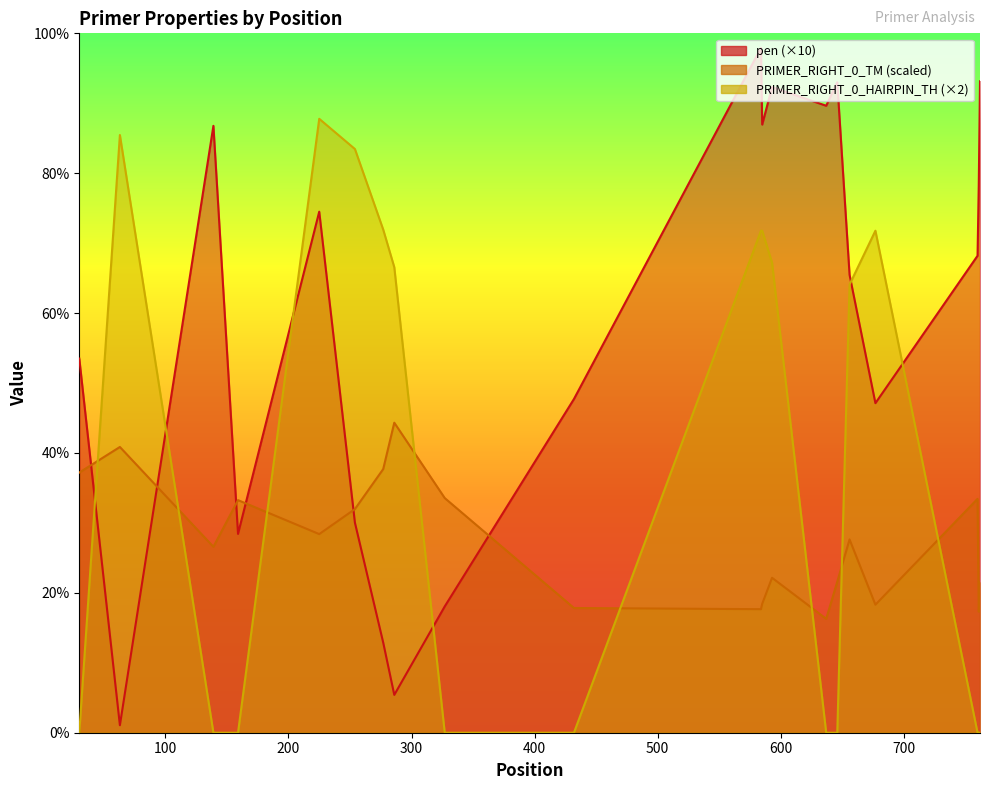

Reading left to right, transcribe all the data shown in this chart.

pen: 53.5	1.1	86.8	28.4	74.5	30.0	12.9	5.4	18.1	47.7	97.9	87.0	92.3	89.6	93.0	65.5	47.1	68.2	78.4	93.1
PRIMER_RIGHT_0_TM: 37.2	40.9	26.6	33.3	28.4	32.0	37.7	44.3	33.6	17.8	17.7	18.4	22.2	16.3	21.6	27.6	18.3	33.4	17.3	21.5
PRIMER_RIGHT_0_HAIRPIN_TH: 0.0	85.5	0.0	0.0	87.8	83.5	71.9	66.6	0.0	0.0	71.8	71.8	67.2	0.0	0.0	64.1	71.8	0.0	0.0	0.0